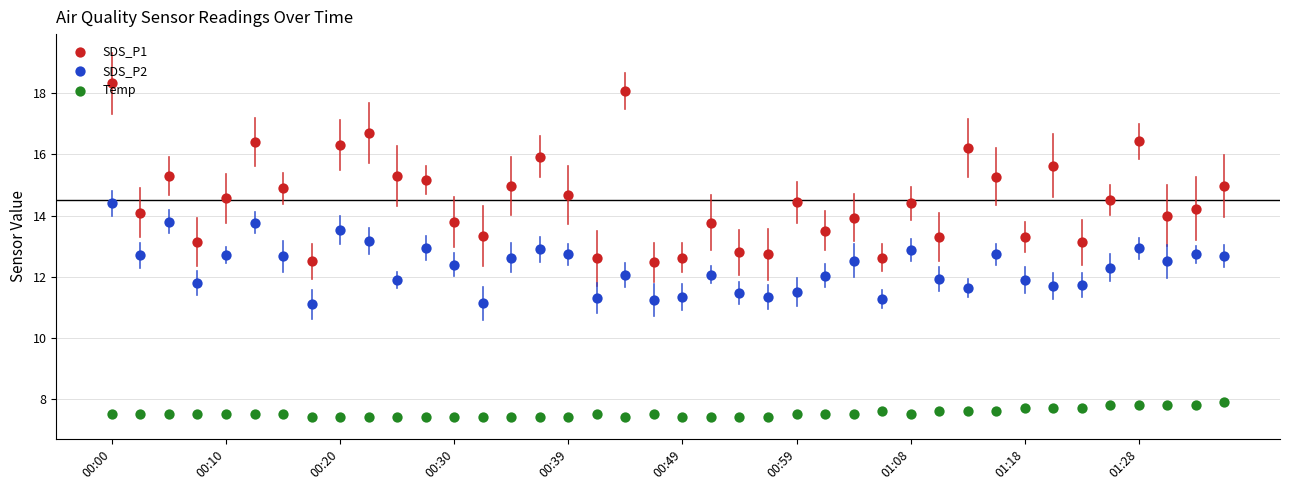

Which series reaches the minimum Y coordinate?

Temp